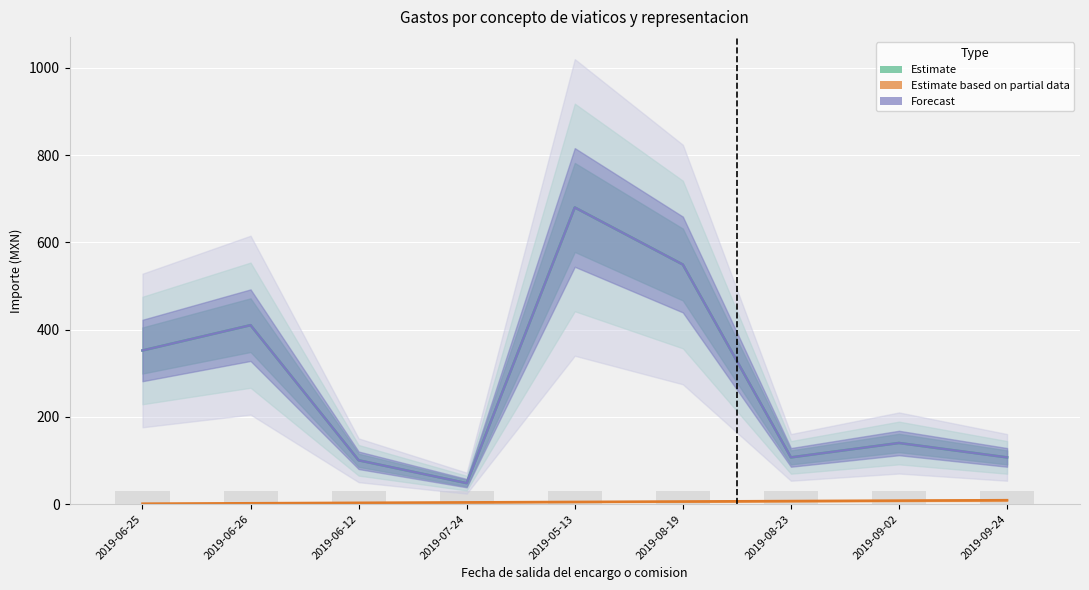

The Importe gastos no erogados series shows 85.9 at 2019-09-02. True or false?

False